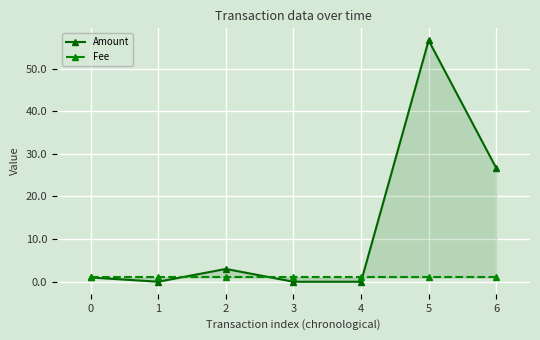

How many lines are shown in the chart?

2